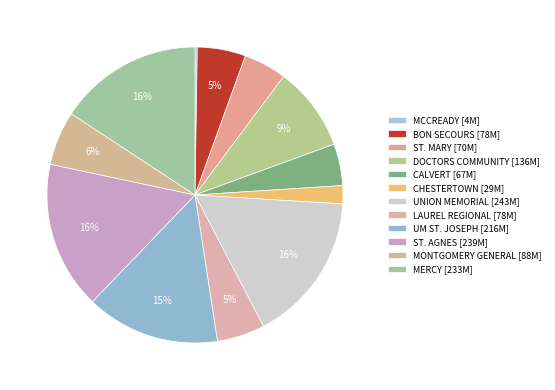

What is the smallest slice in the pie chart?

MCCREADY